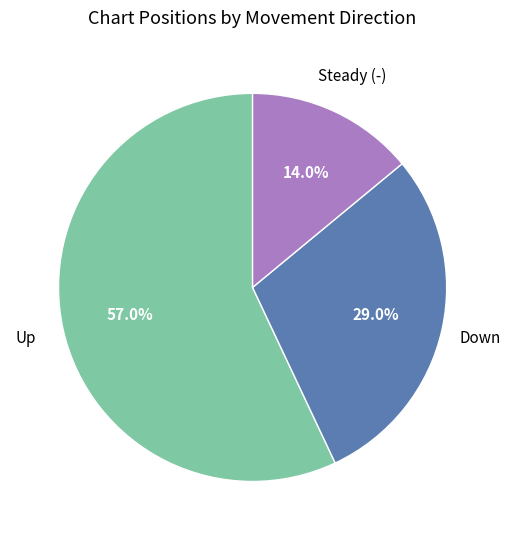

Is there any slice that represents more than half of the pie?

Yes